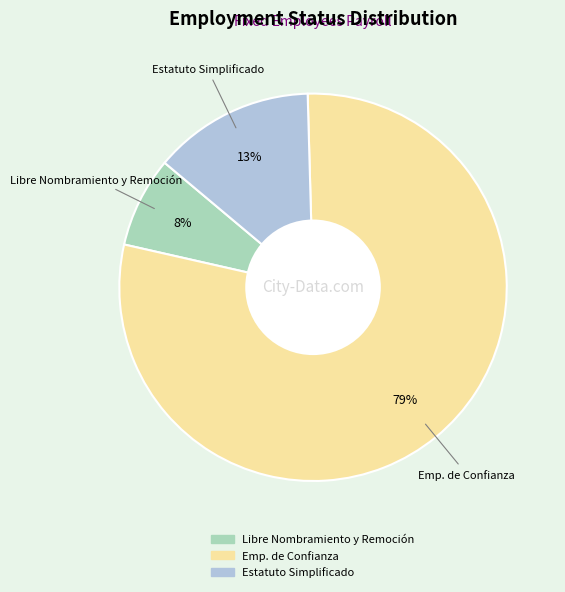

Rank the categories by value from lowest to highest.

Libre Nombramiento y Remoción, Estatuto Simplificado, Emp. de Confianza